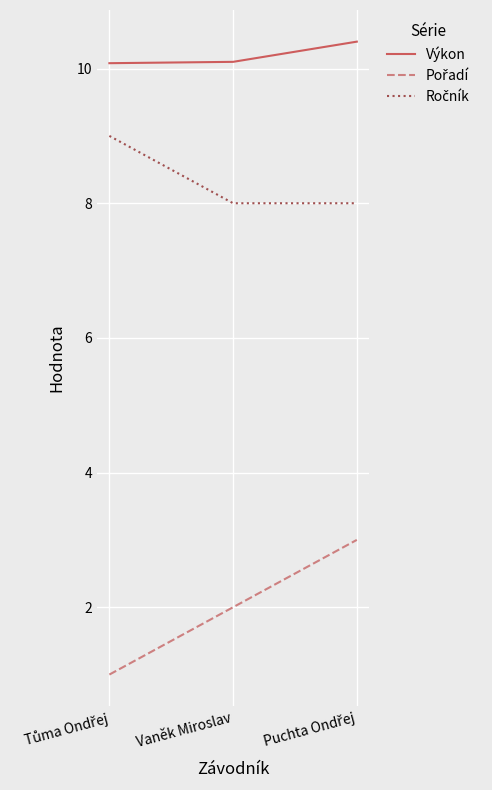

What is the minimum value shown in the chart?

1.0